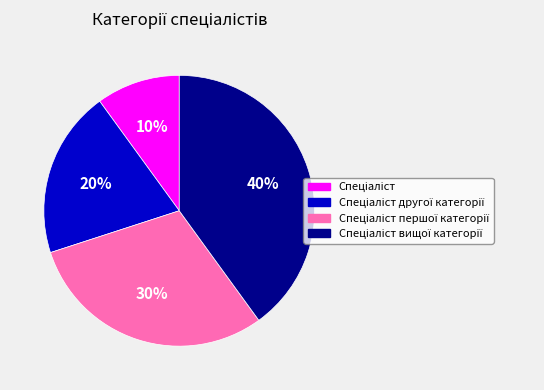

Does any single category account for the majority?

No